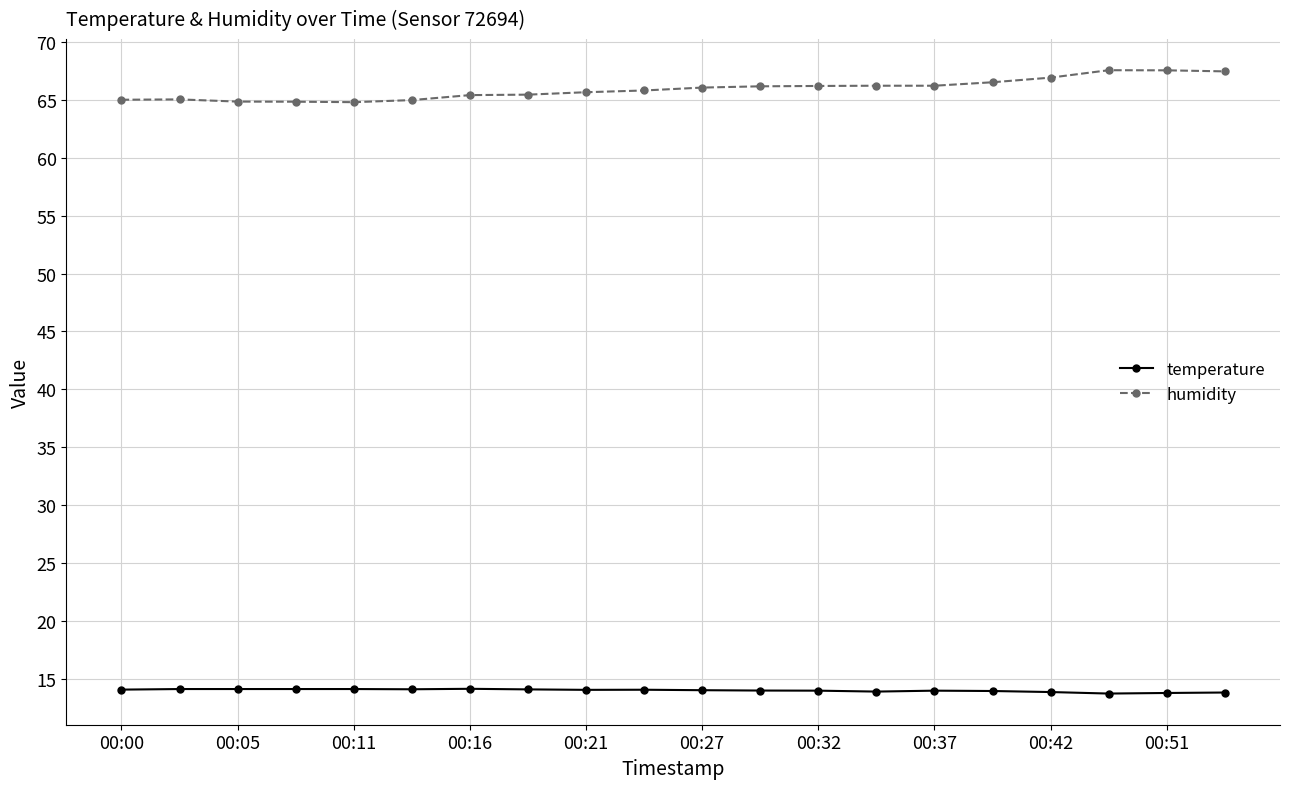

What are all the series names shown in the legend?

temperature, humidity